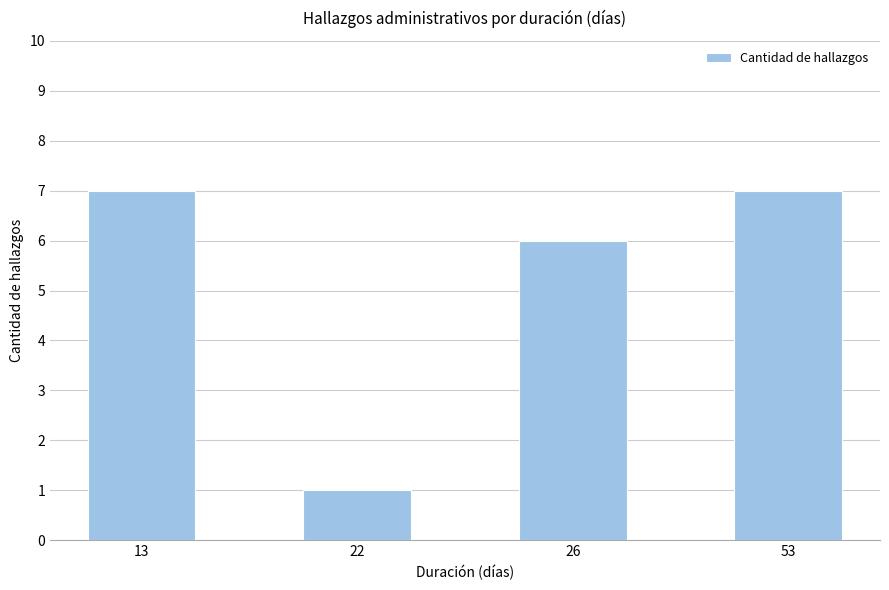

Count the number of categories in the chart.

4